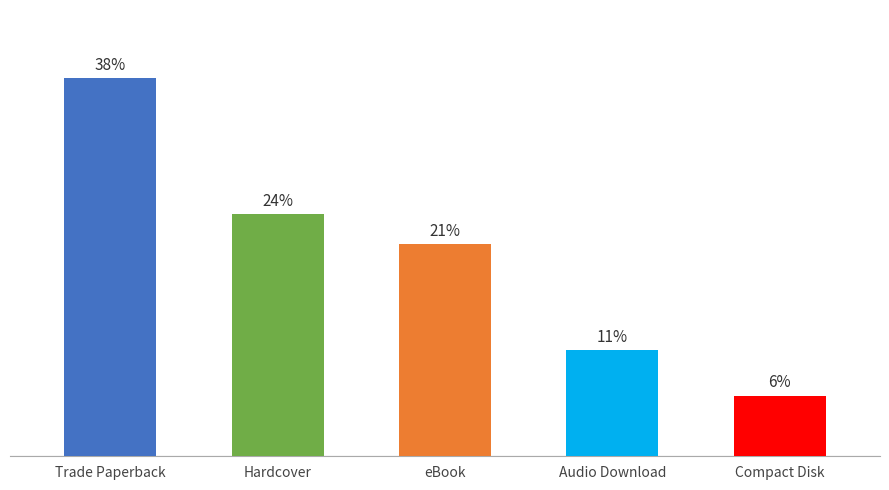

Is it true that the value at Hardcover is 29?

False